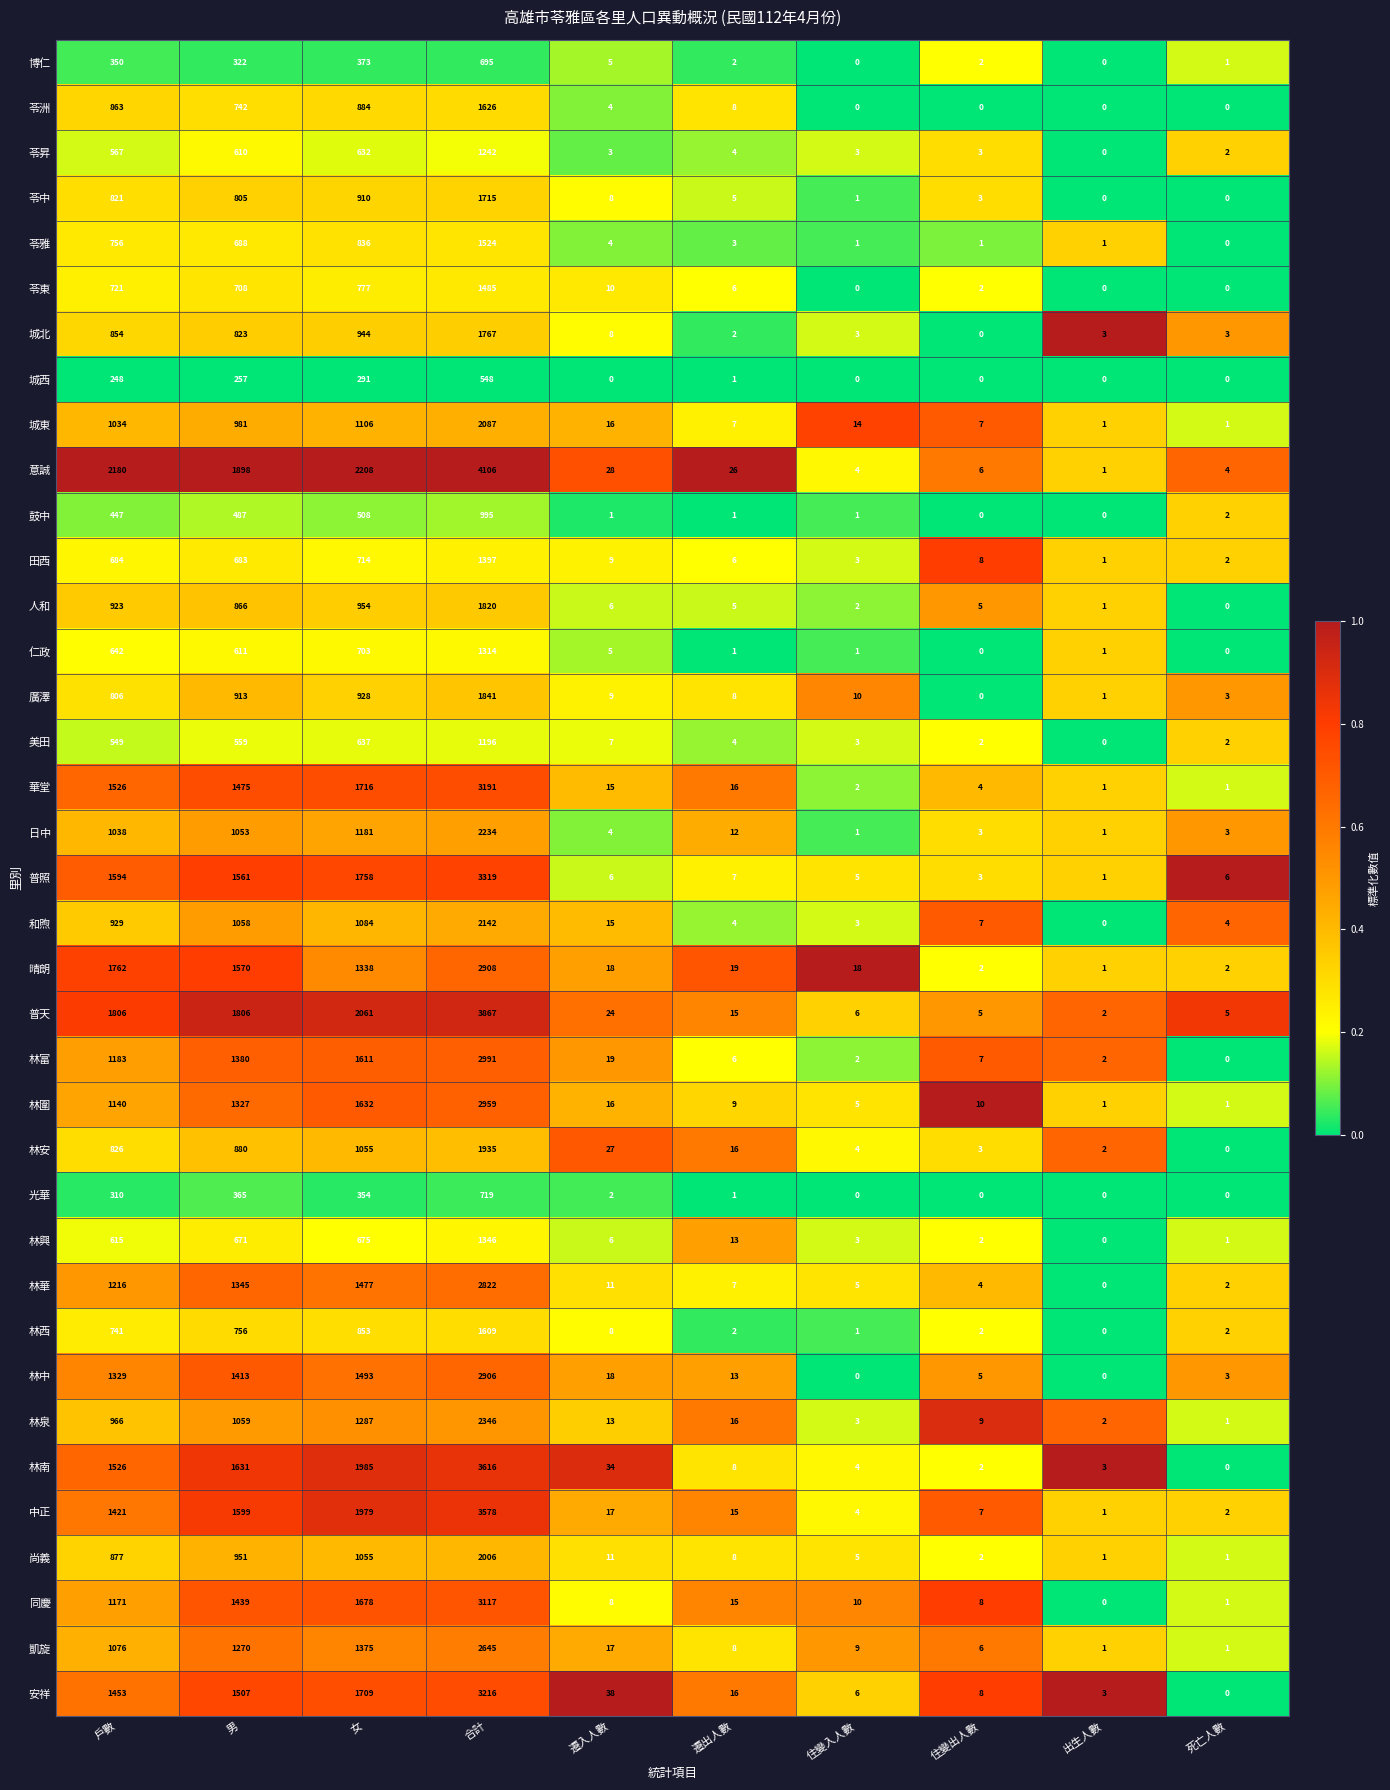

At which label does 博仁 reach its peak?

合計